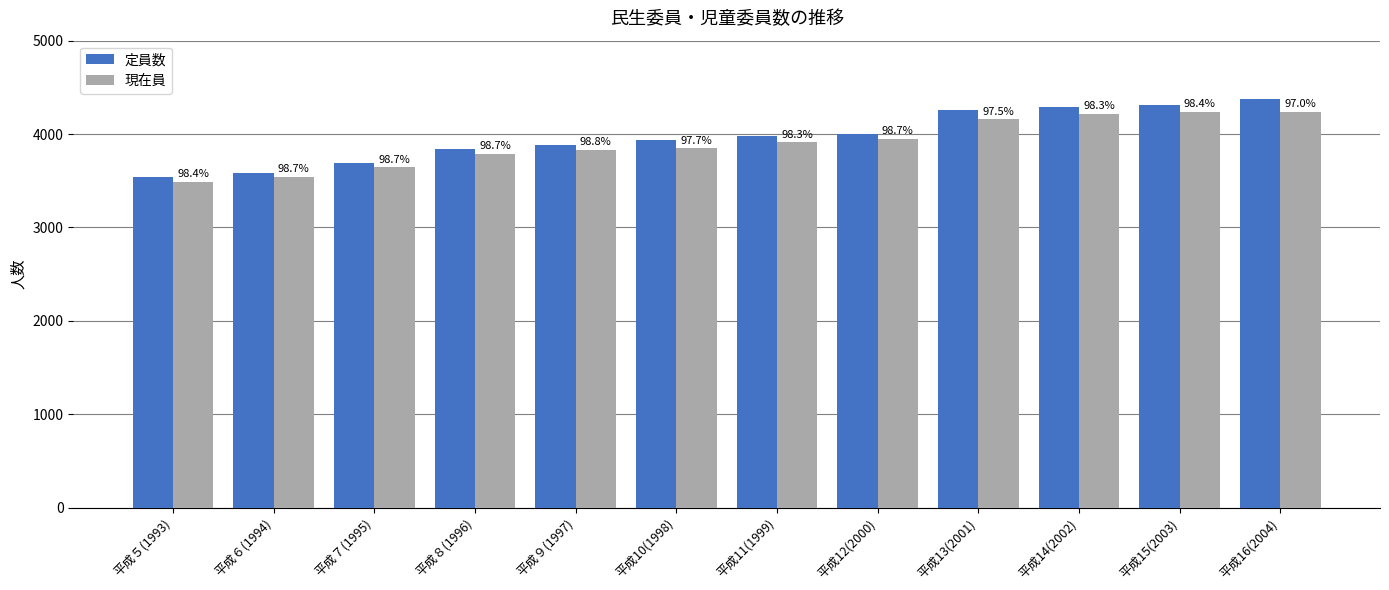

True or false: 定員数 has a value of 7004 at 平成14(2002).

False